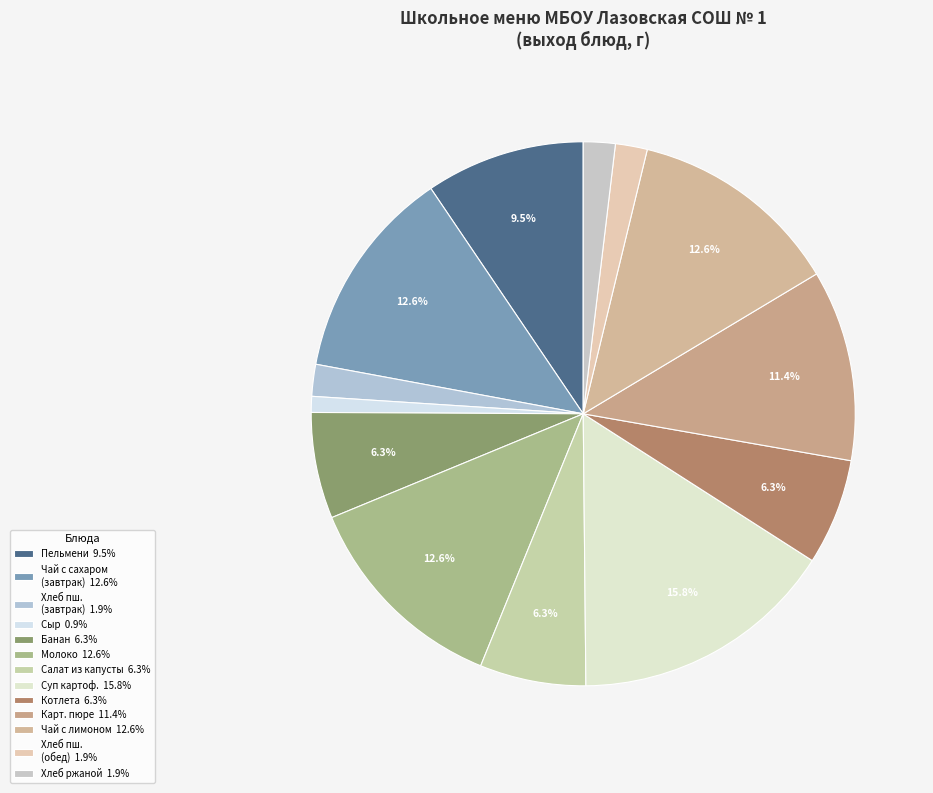

How many slices are in this pie chart?

13